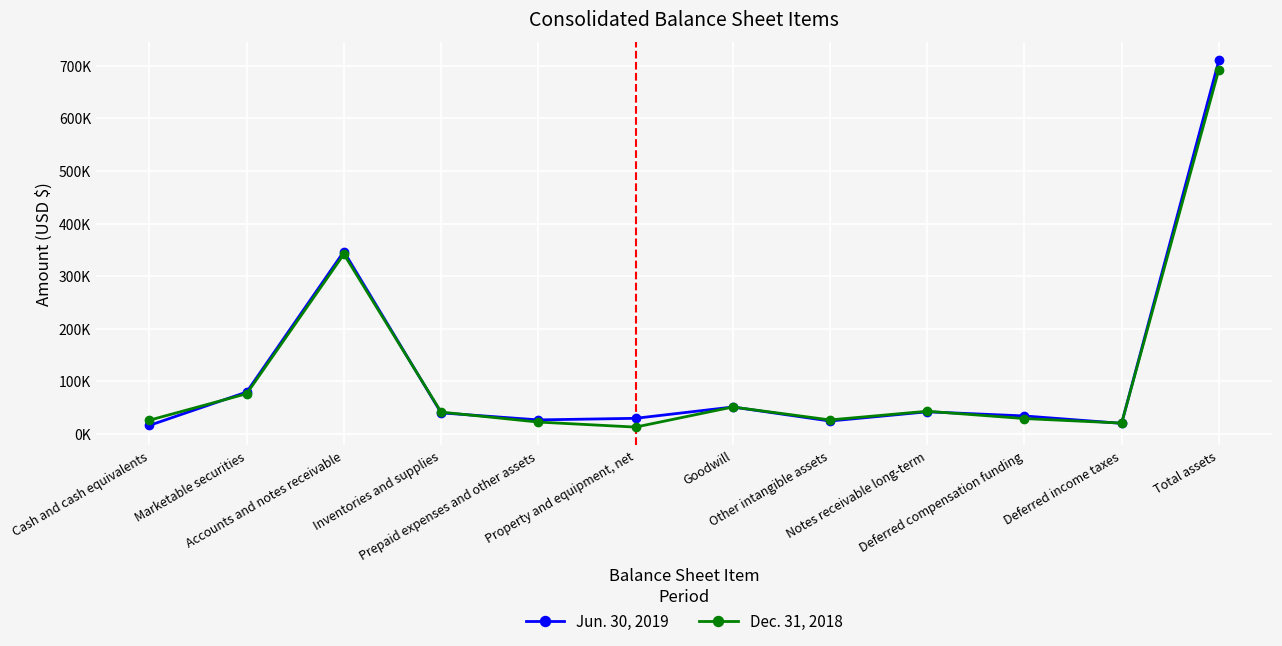

Reading right to left, extract all data points from this chart.

Jun. 30, 2019: Total assets=710131	Deferred income taxes=19985	Deferred compensation funding=34065	Notes receivable long-term=41956	Other intangible assets=24435	Goodwill=51084	Property and equipment, net=29603	Prepaid expenses and other assets=26572	Inventories and supplies=39977	Accounts and notes receivable=346765	Marketable securities=79533	Cash and cash equivalents=16156
Dec. 31, 2018: Total assets=692603	Deferred income taxes=20552	Deferred compensation funding=29113	Notes receivable long-term=43043	Other intangible assets=26518	Goodwill=51084	Property and equipment, net=12900	Prepaid expenses and other assets=22468	Inventories and supplies=41443	Accounts and notes receivable=341838	Marketable securities=76362	Cash and cash equivalents=26025